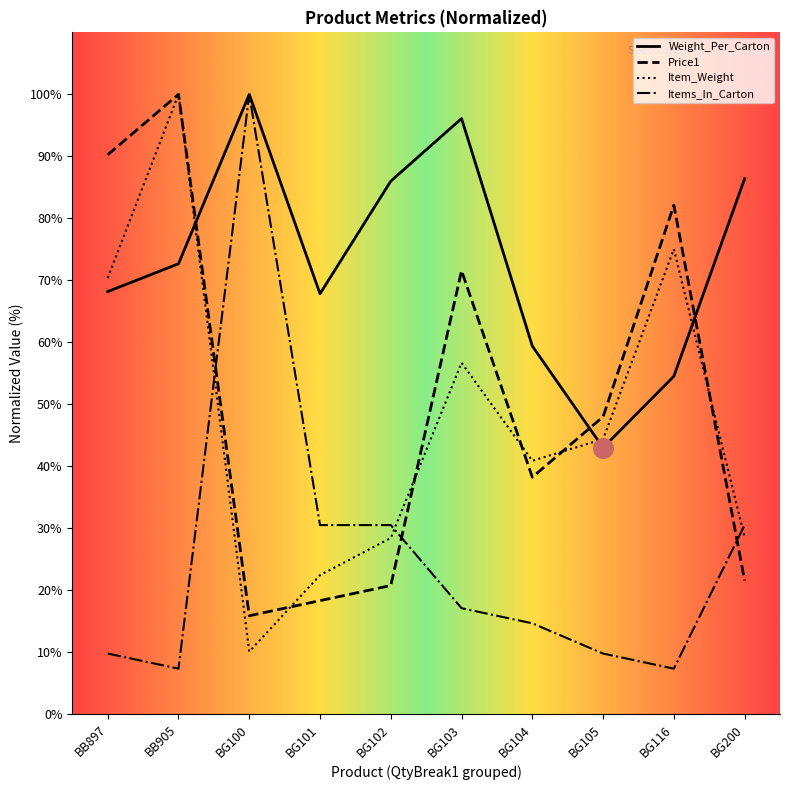

Which series reaches the minimum Y coordinate?

Price1